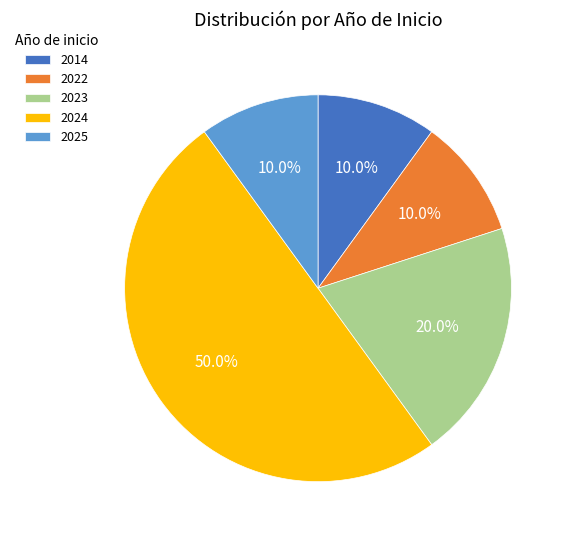

What is the largest slice in the pie chart?

2024